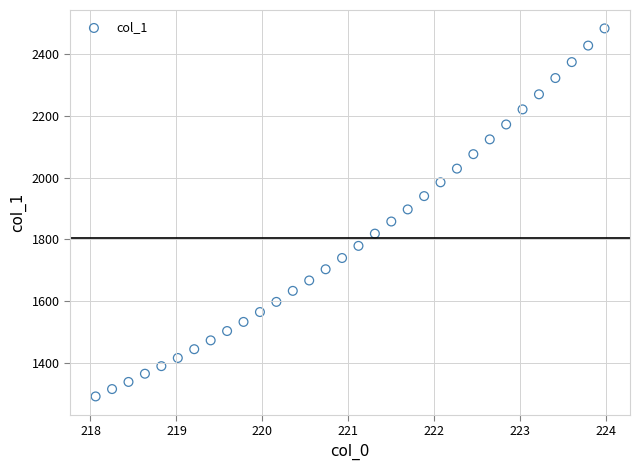

What is the range of Y values (max minus min)?

1190.3